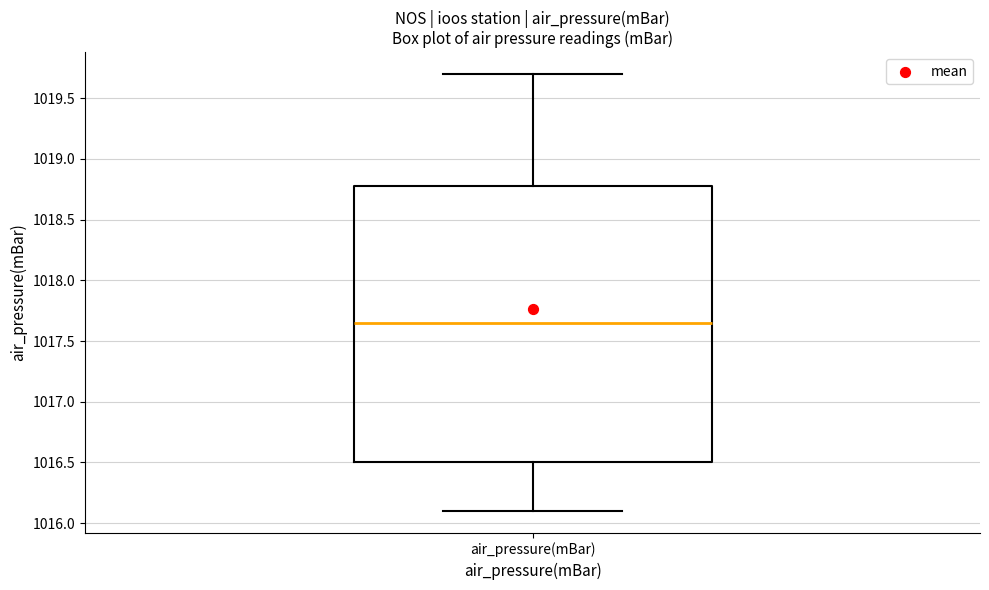

Transcribe this box plot: give where the median line is, the range the box spans, and where the two whiskers end, as read against the y-axis. The values are not printed on the chart, so give them approximately, as read against the axis.

median 1017.65, box 1016.50 to 1018.80, whiskers 1016.10 to 1019.70